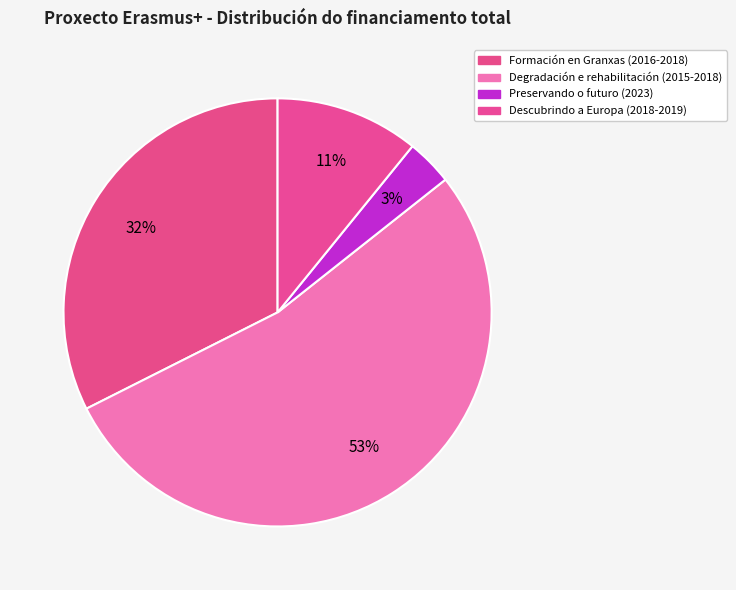

Does Degradación e rehabilitación (2015-2018) represent more than half of the total?

Yes